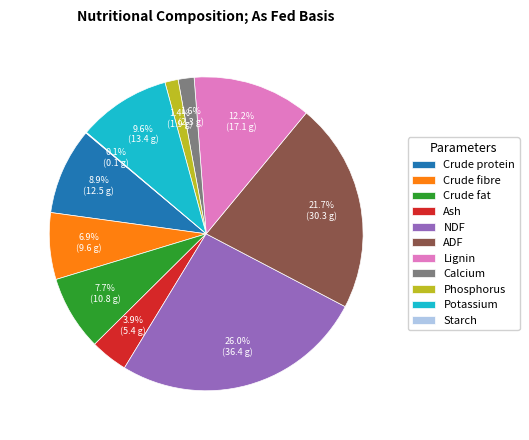

Which has a higher value, Calcium or NDF?

NDF